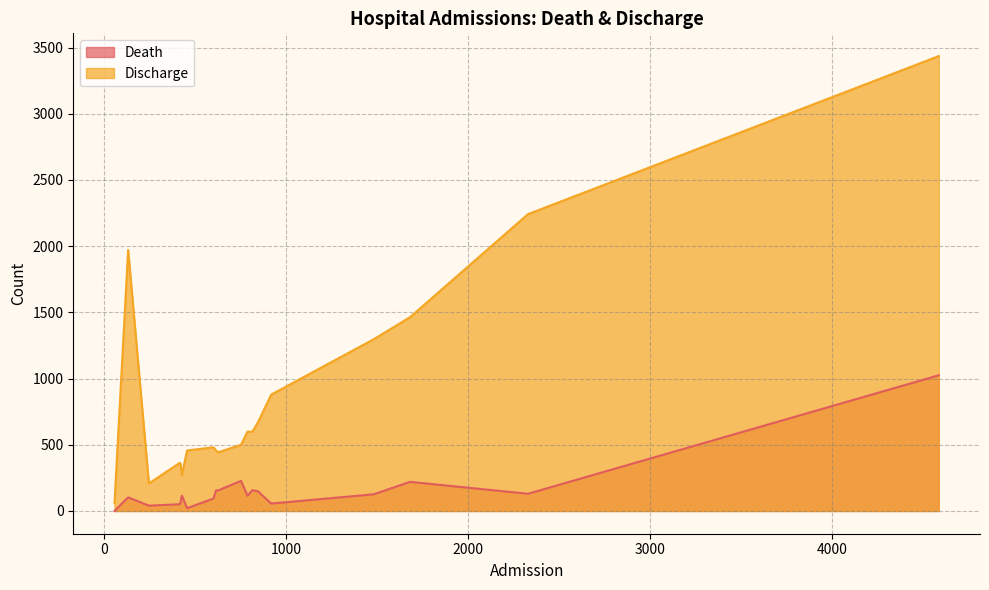

What is the sum of the Discharge values at 429 and 816?

869